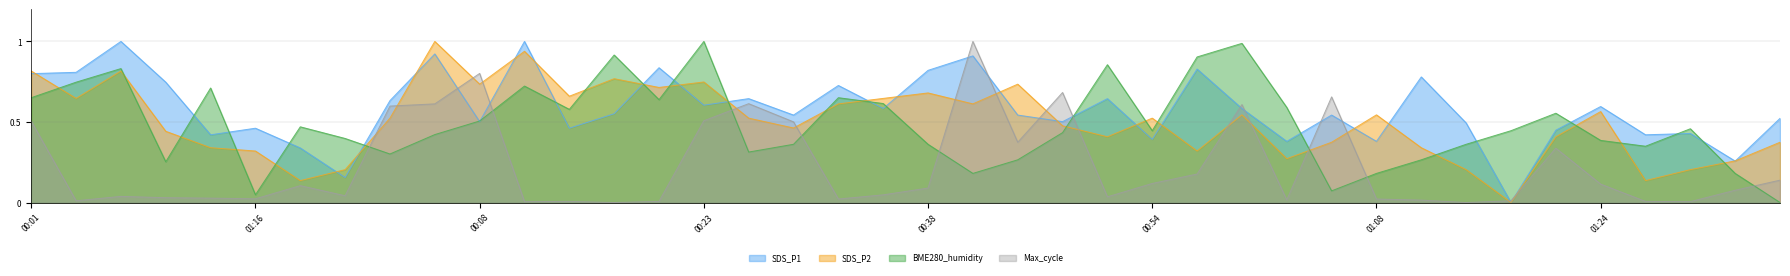

The Max_cycle series shows 0.5 at 00:18. True or false?

False